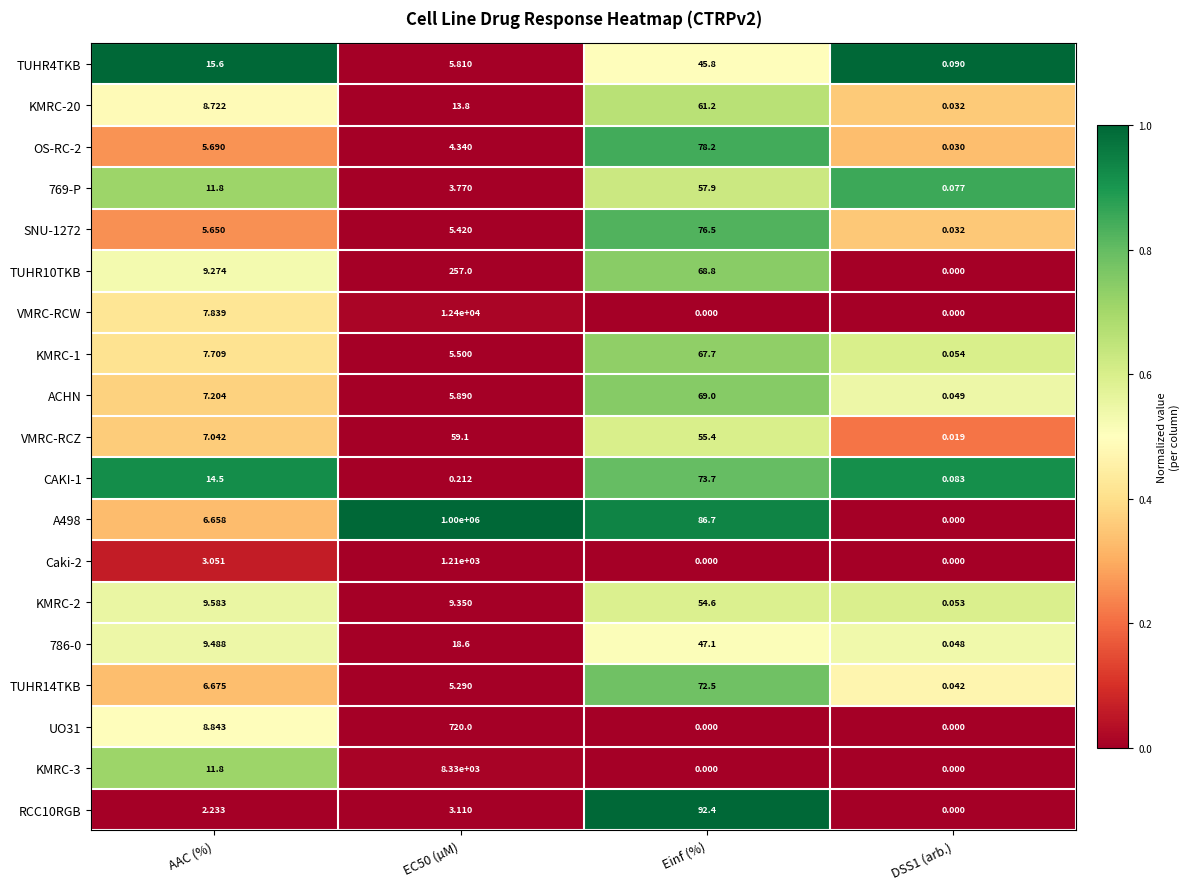

Where is KMRC-2 nearest to the value 27?

AAC (%)